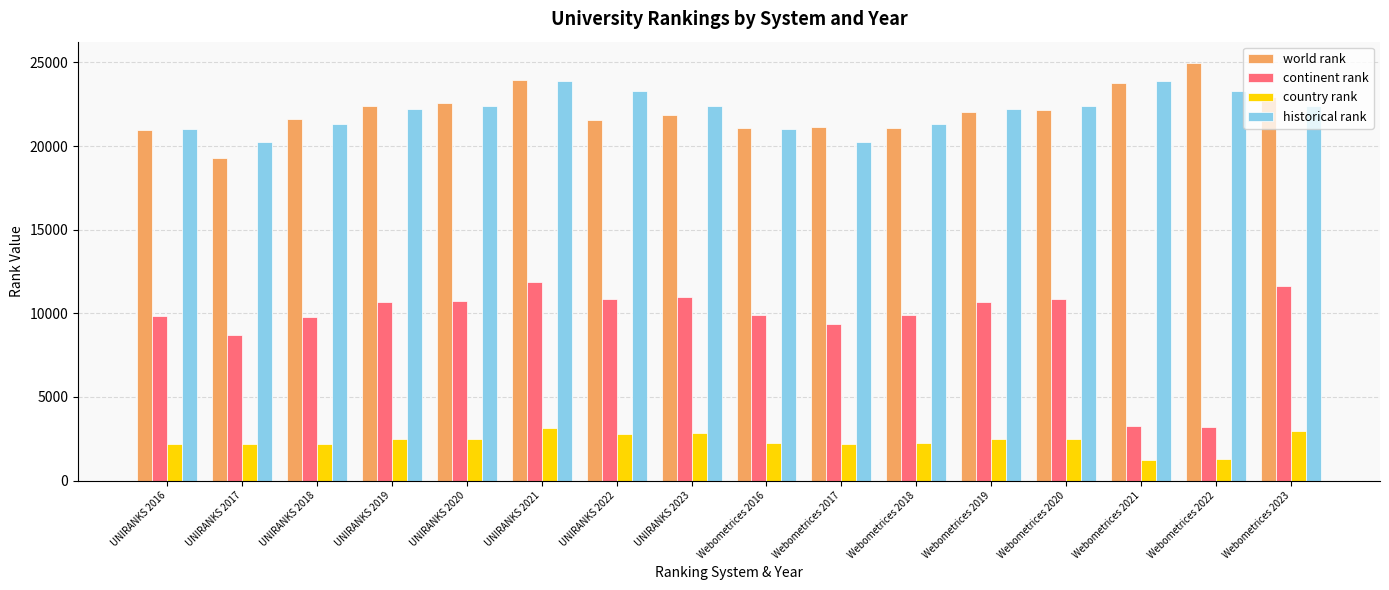

What position from the right is UNIRANKS 2023?

9